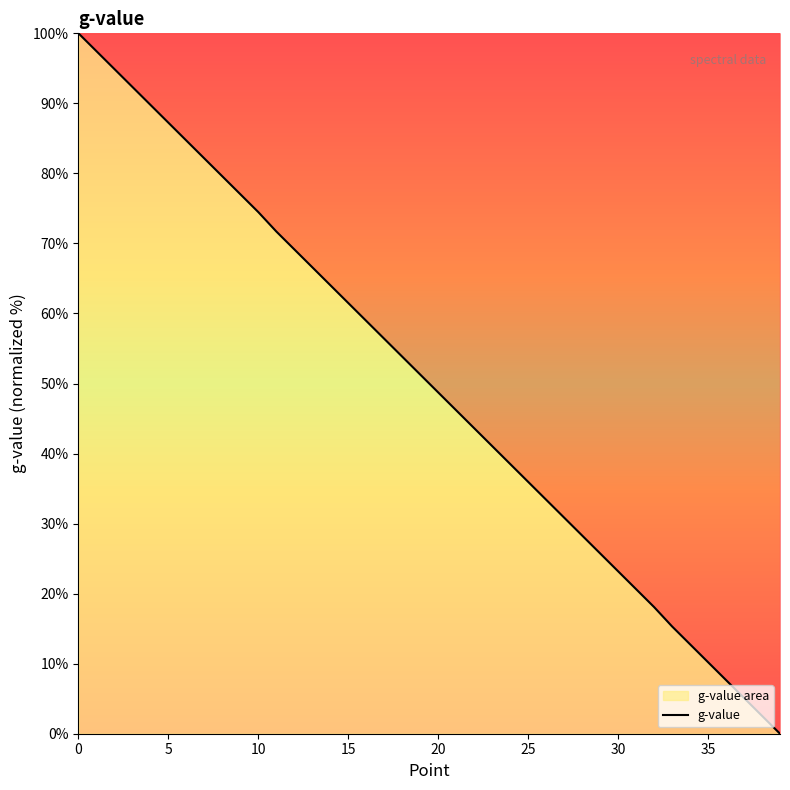

What is the sum of all values?

2000.9